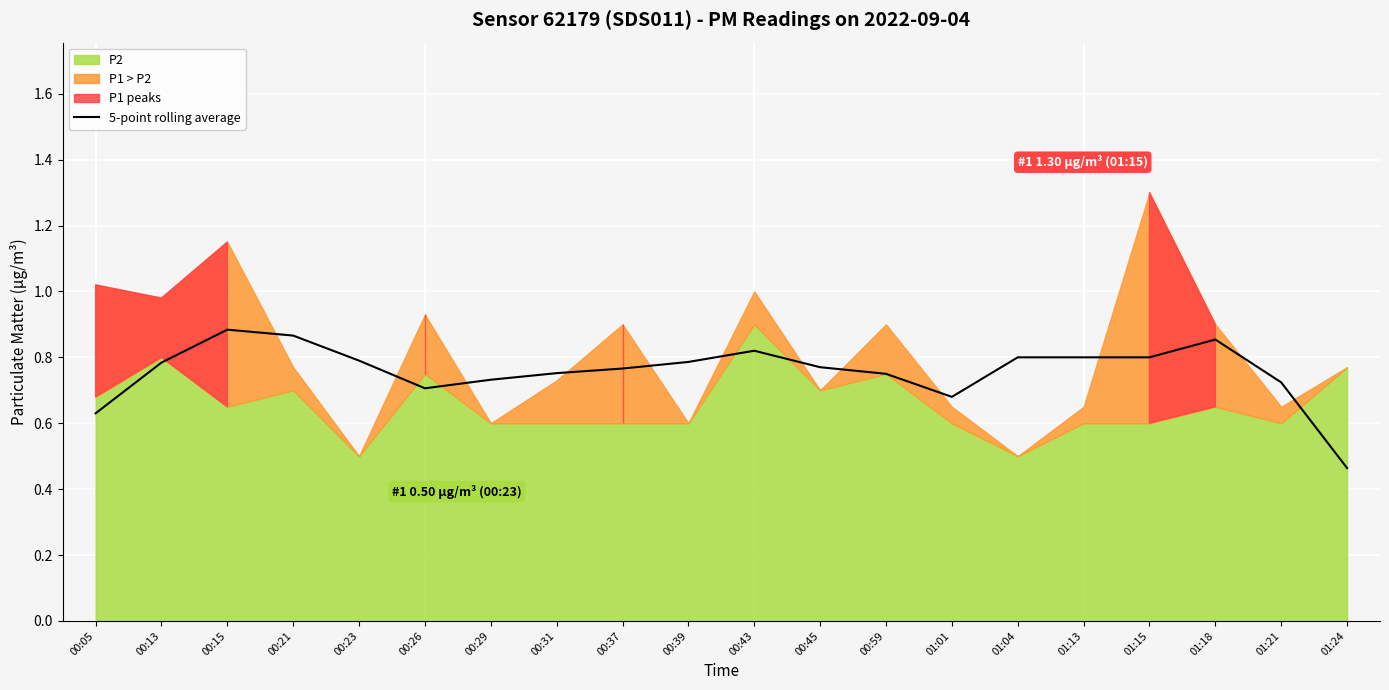

What is the sum of the values at 00:45 and 00:13?

1.6